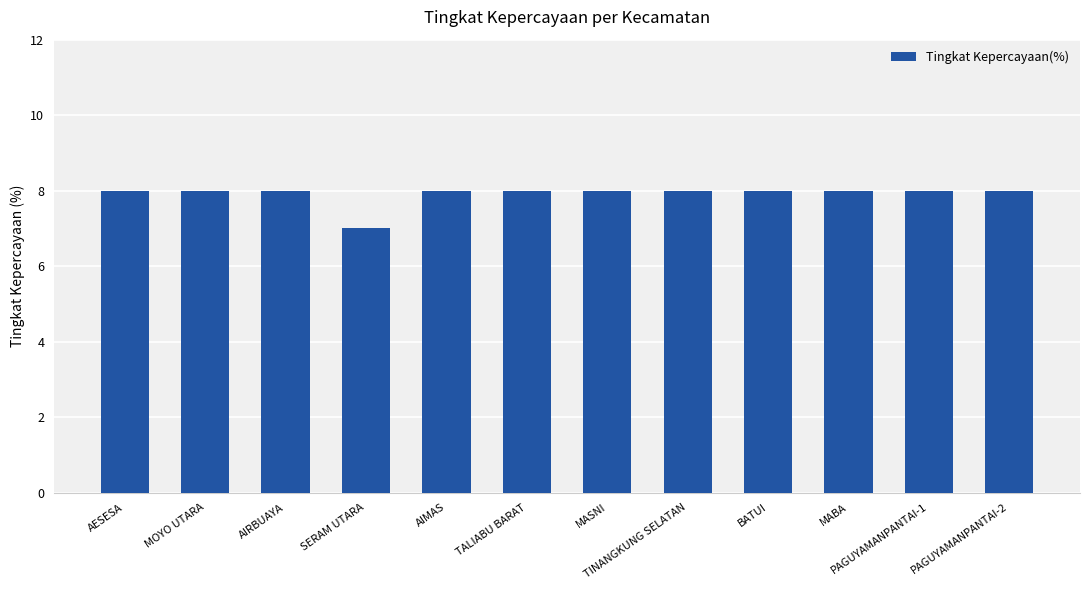

What is the sum of all values?

95